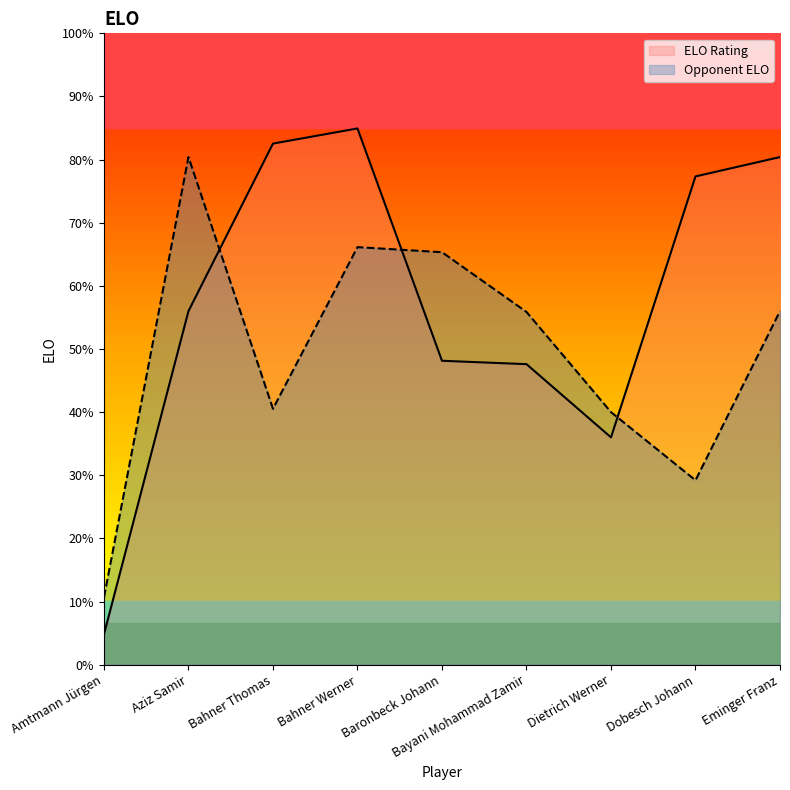

Is it true that ELO Rating equals 1719 at Bahner Thomas?

True